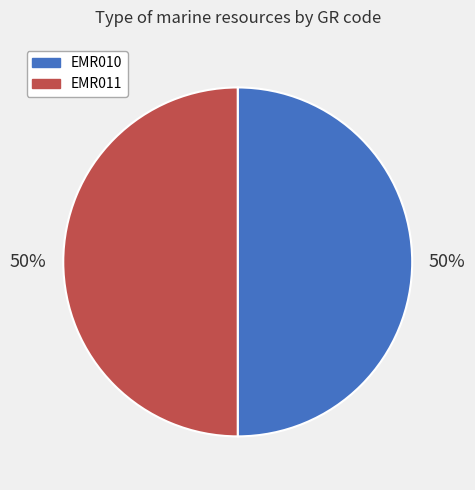

How many segments does this pie chart have?

2